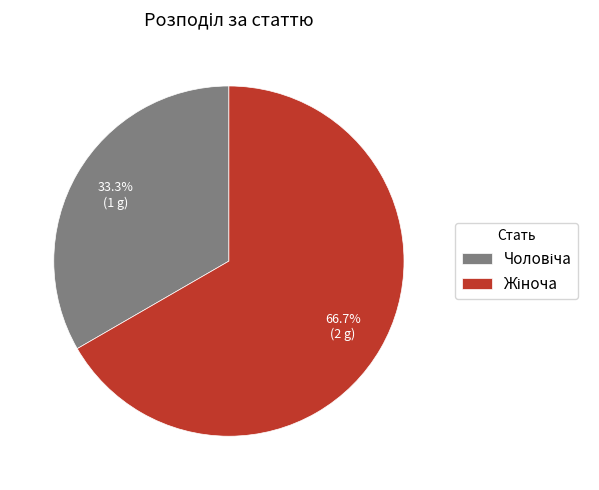

Does any single category account for the majority?

Yes